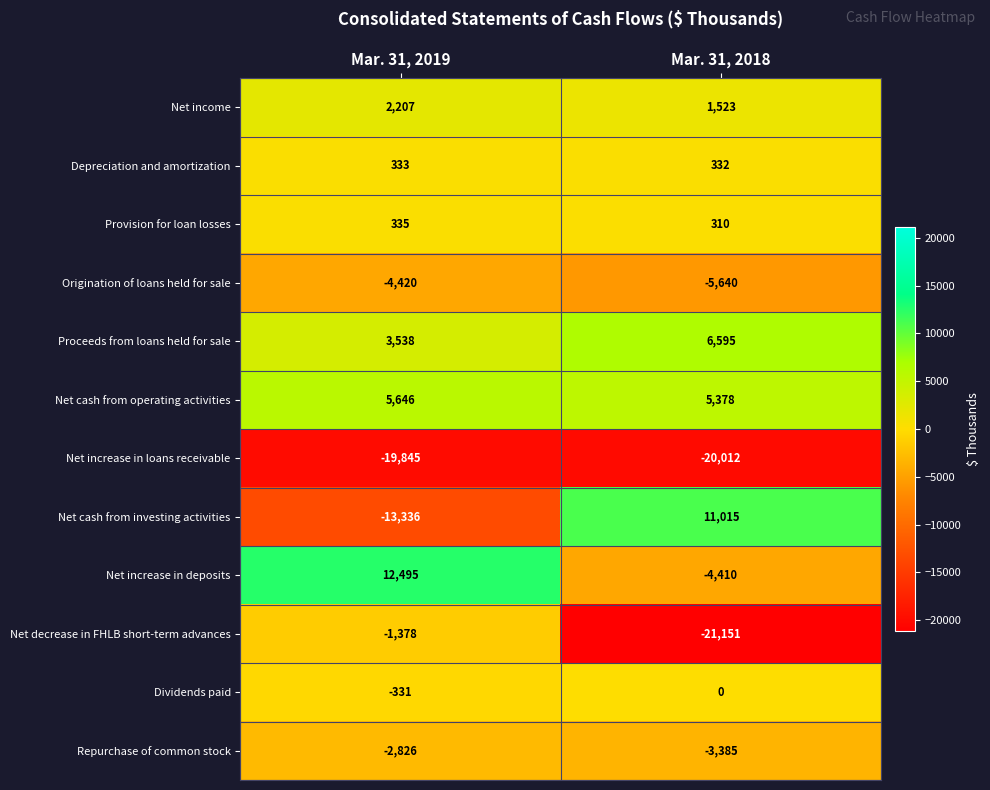

Between Mar. 31, 2019 and Mar. 31, 2018, which series saw the biggest shift?

Net cash from investing activities